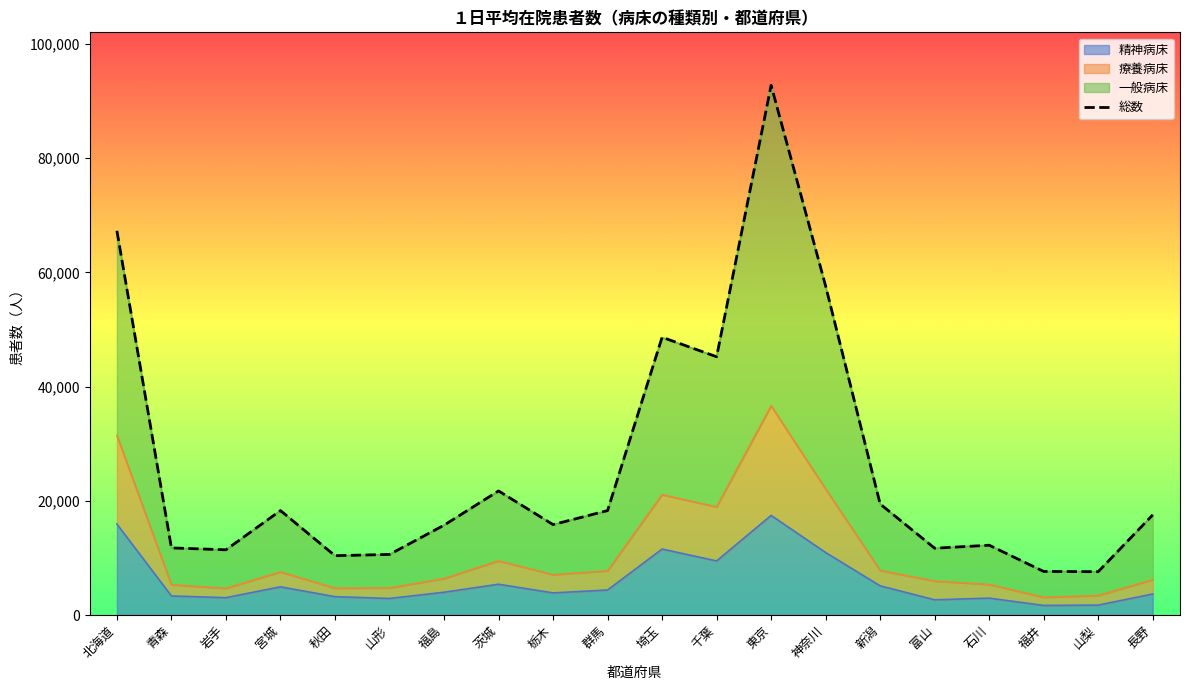

How many lines are shown in the chart?

1